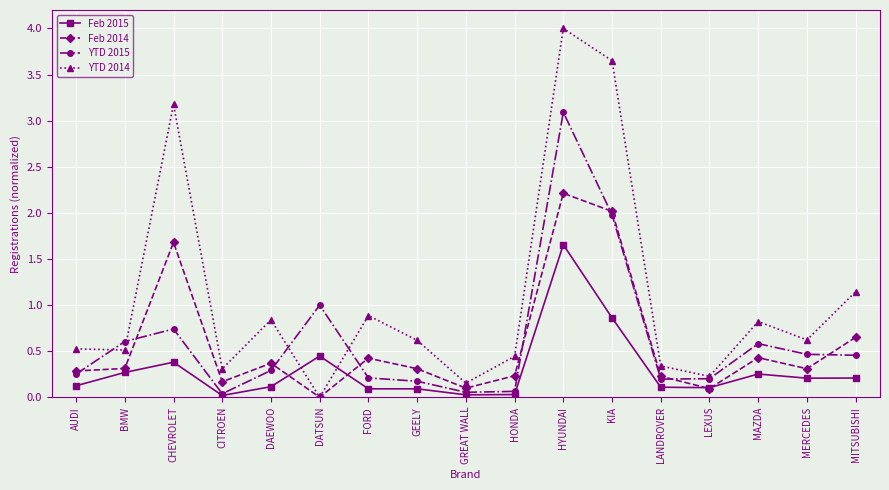

What is the difference between the maximum and second lowest values in the Feb 2014 series?

2.1